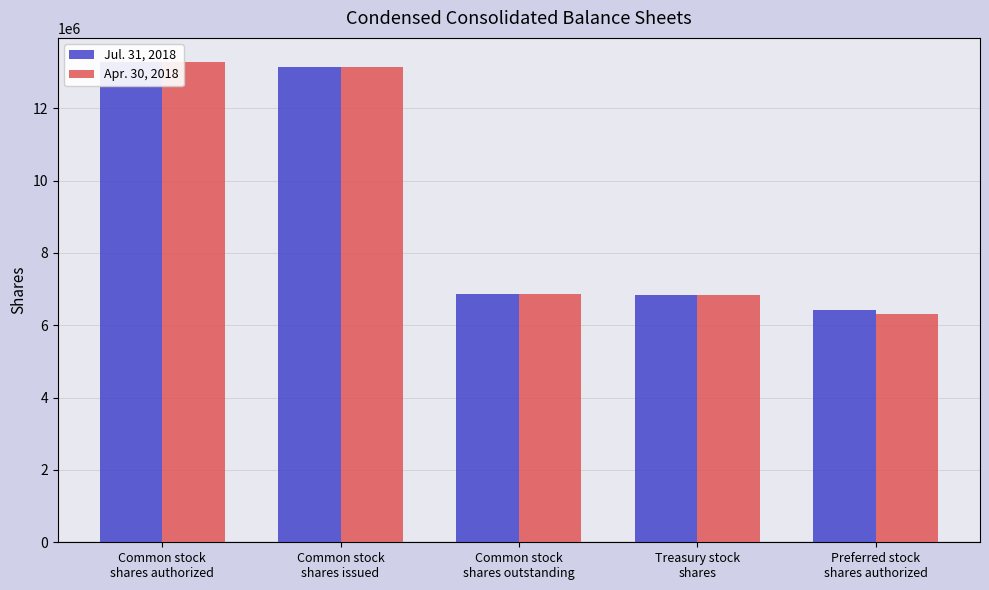

What is the approximate value of Jul. 31, 2018 at Common stock
shares authorized, to the nearest 100?

13279000